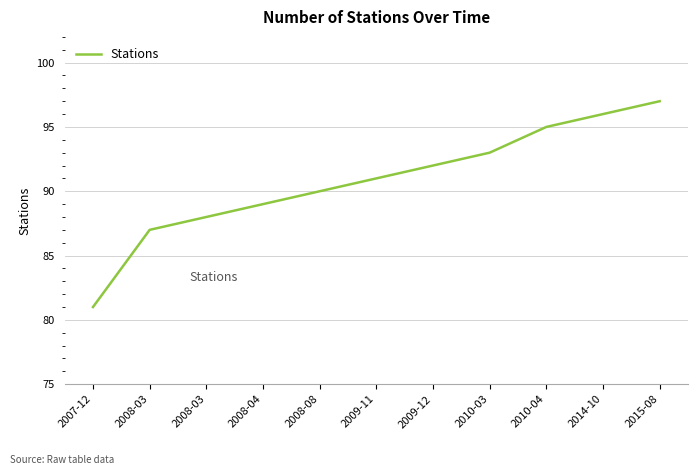

How many lines are shown in the chart?

1